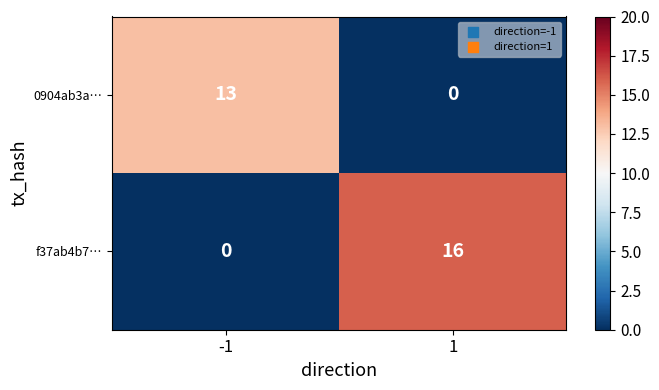

At how many categories does at least one series exceed 12?

2